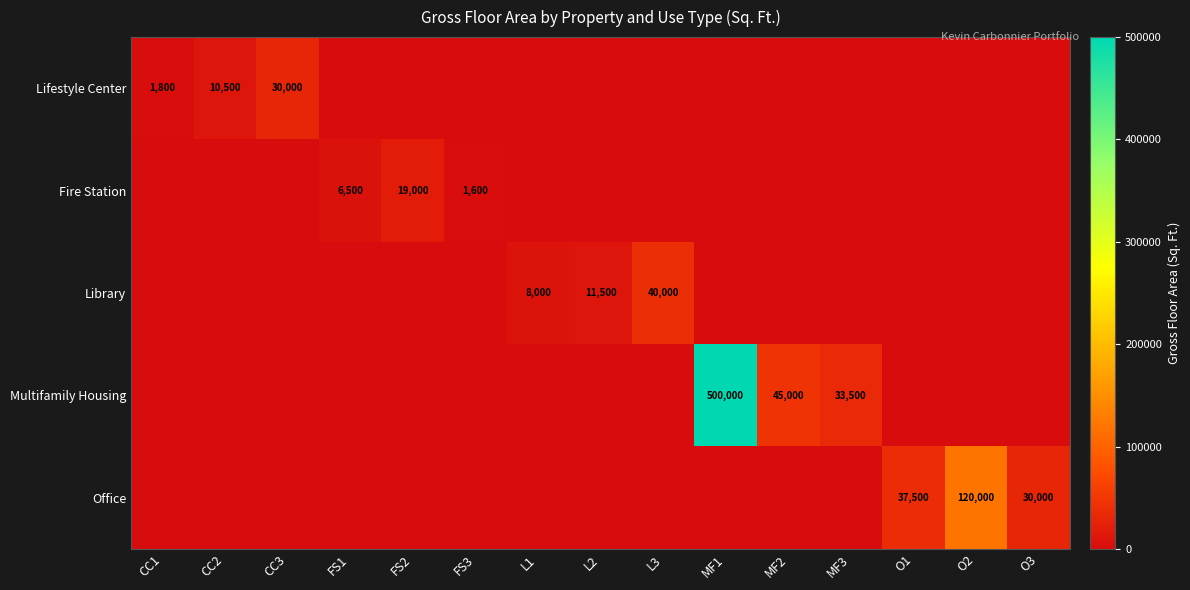

The Lifestyle Center series shows 30000 at CC3. True or false?

True